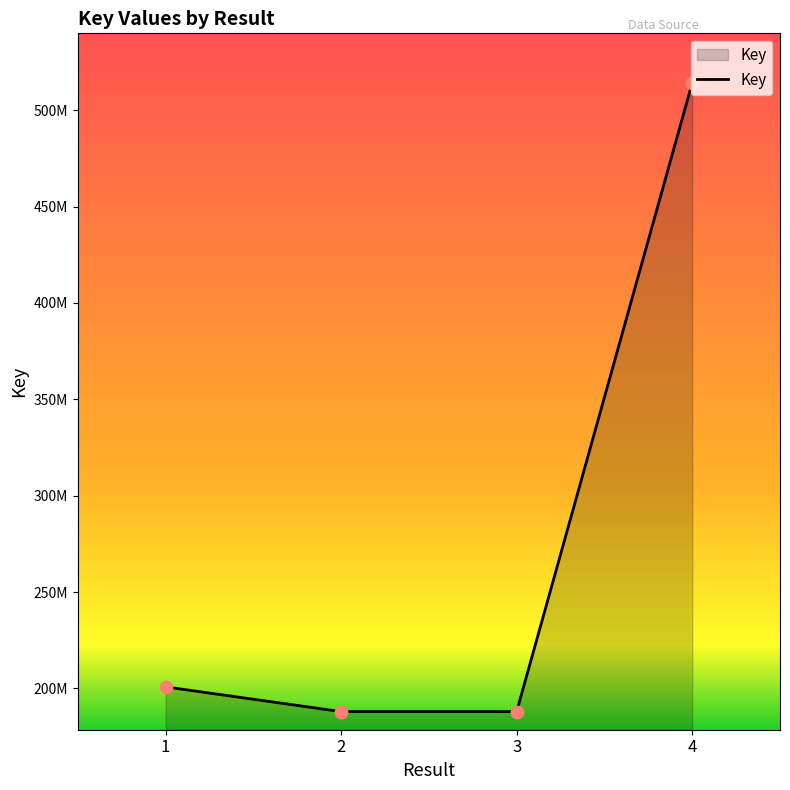

Does the chart have visible grid lines?

No